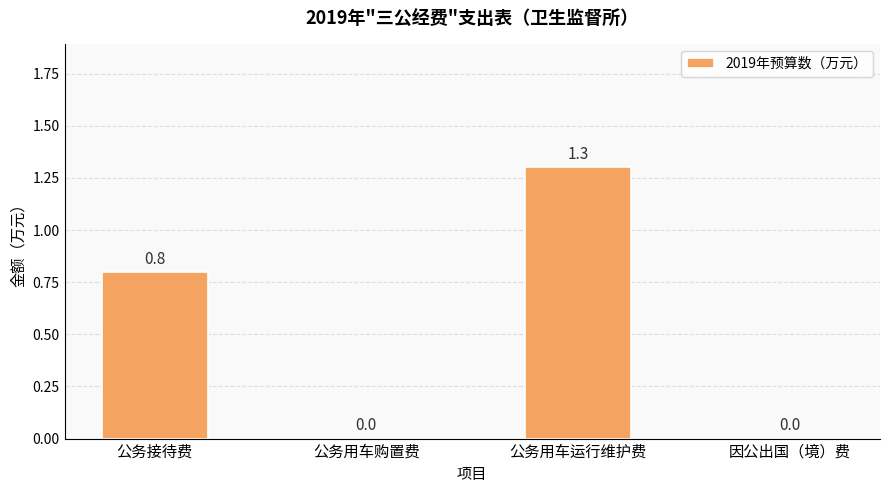

At which category does the chart reach its peak across all series?

公务用车运行维护费